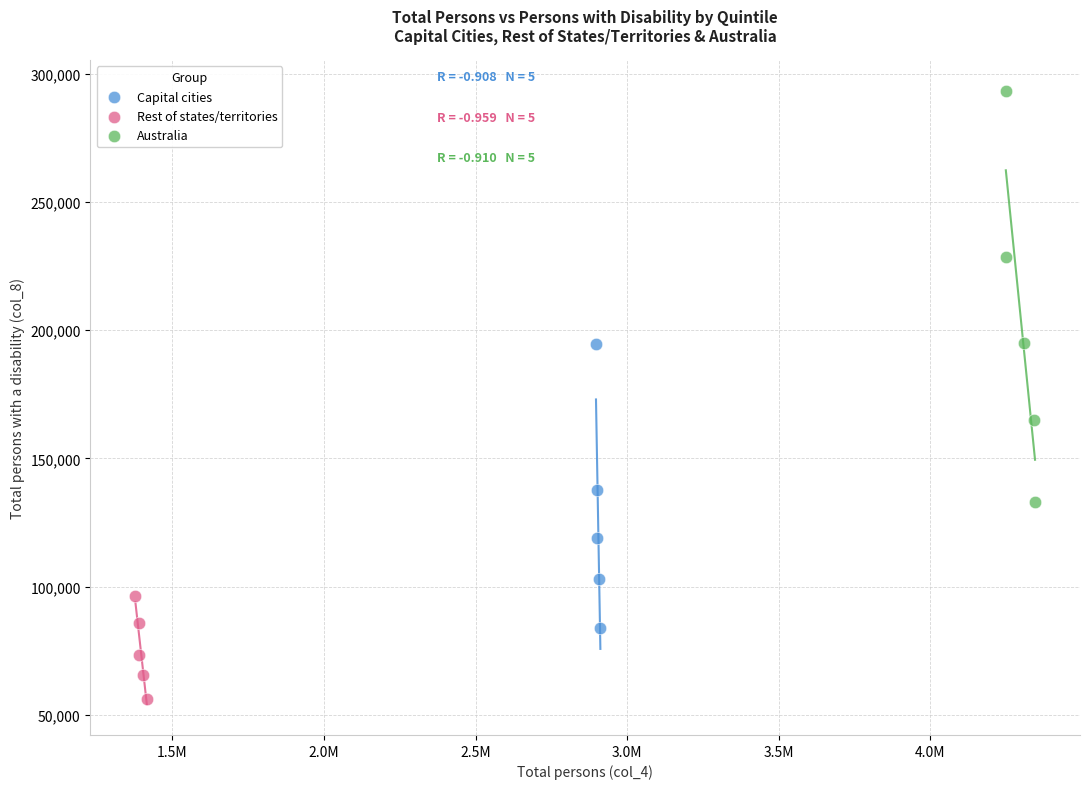

What are all the series names shown in the legend?

Capital cities, Rest of states/territories, Australia